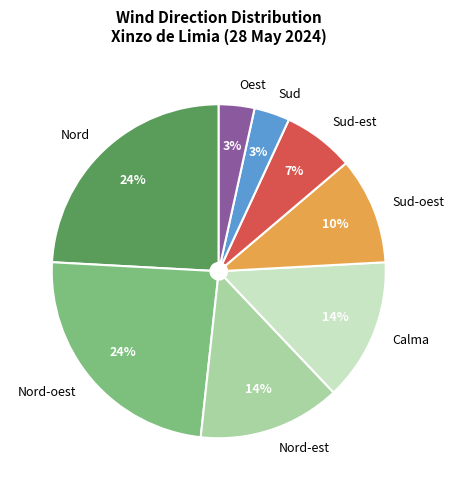

True or false: Nord-oest accounts for 33% of the total.

False